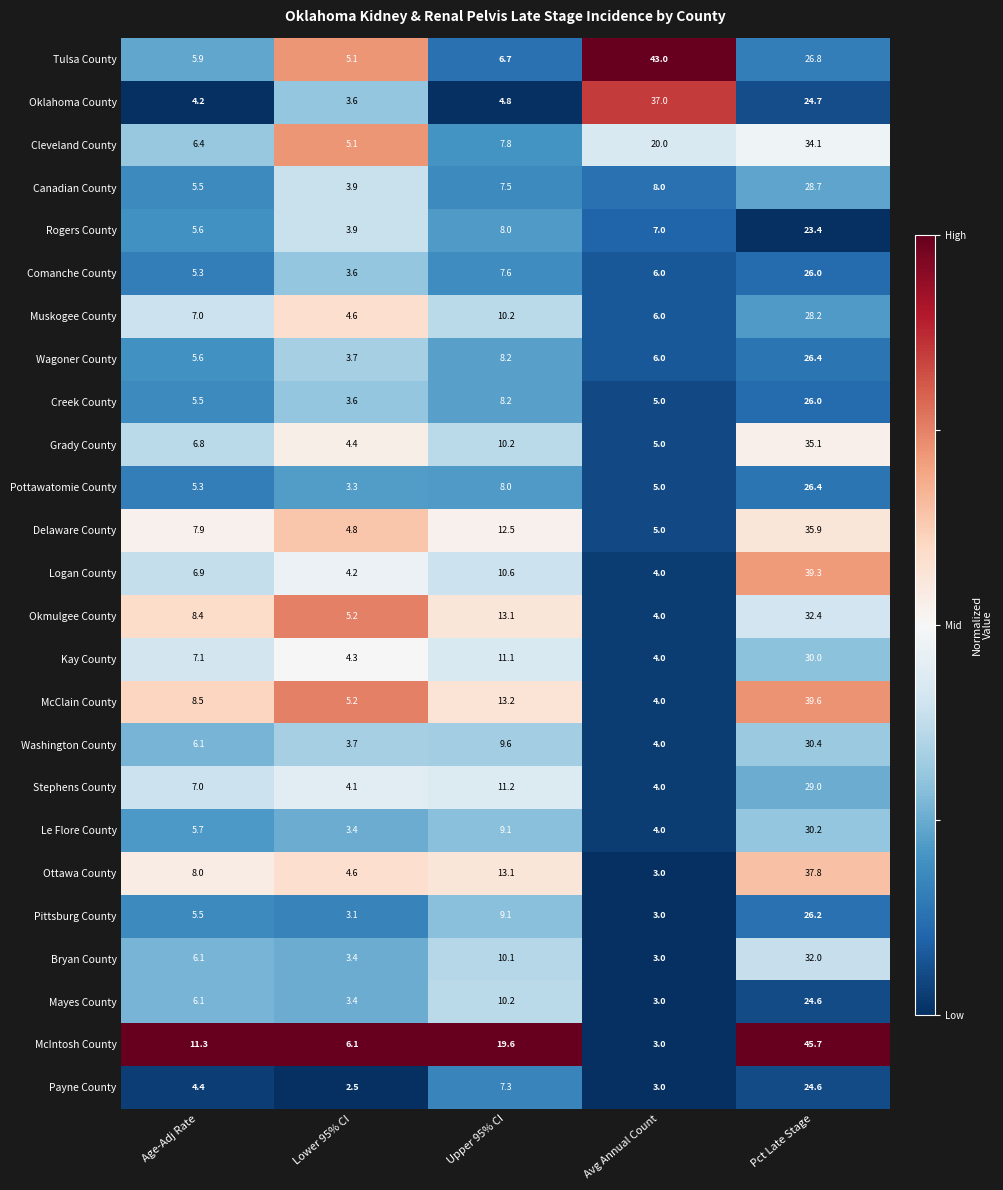

What value does the Pottawatomie County series have at Upper 95% CI?

8.0